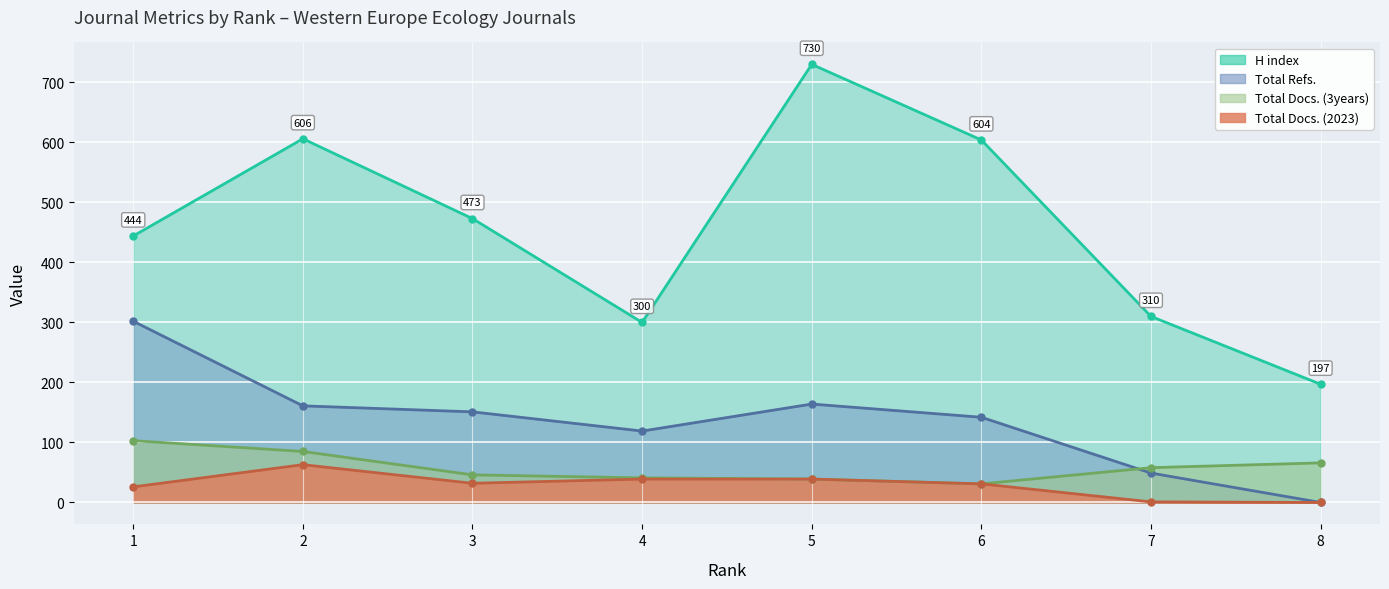

Between 4 and 6, which series saw the biggest shift?

H index